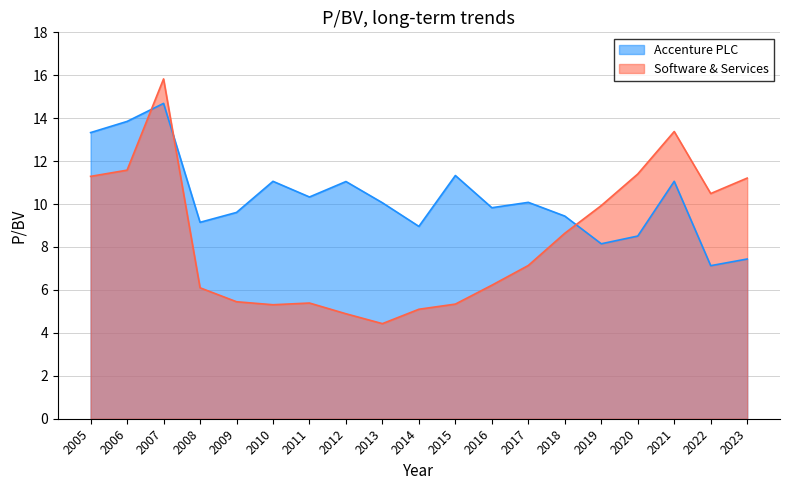

What are all the series names shown in the legend?

Accenture PLC, Software & Services